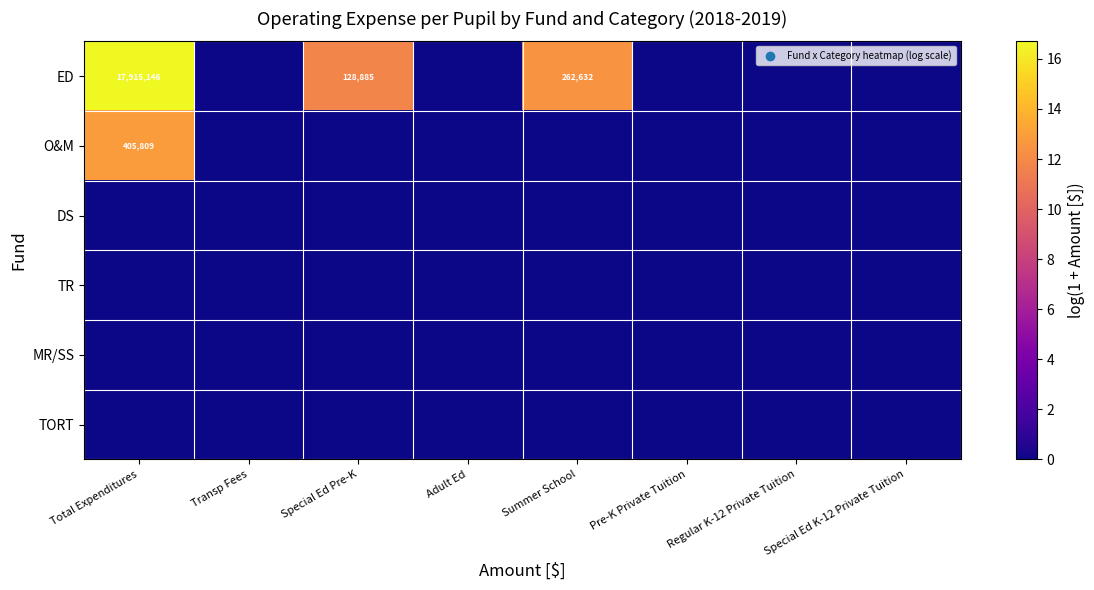

Which label corresponds to the smallest value in the chart?

Transp Fees